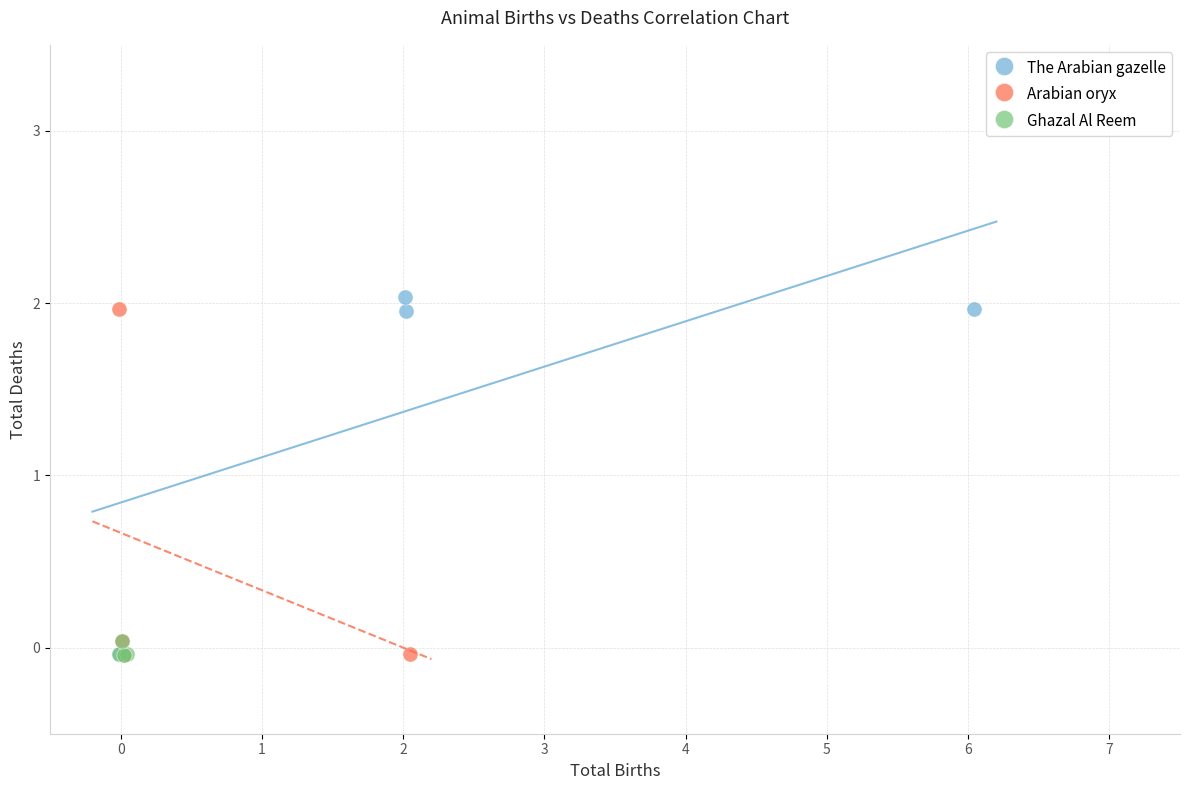

What are all the series names shown in the legend?

The Arabian gazelle, Arabian oryx, Ghazal Al Reem